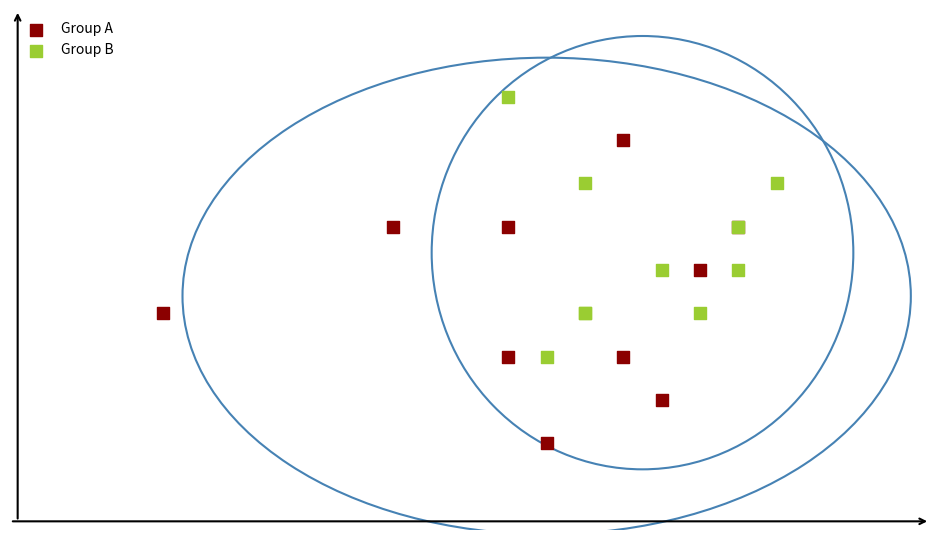

Which series contains the highest Y value?

Group B